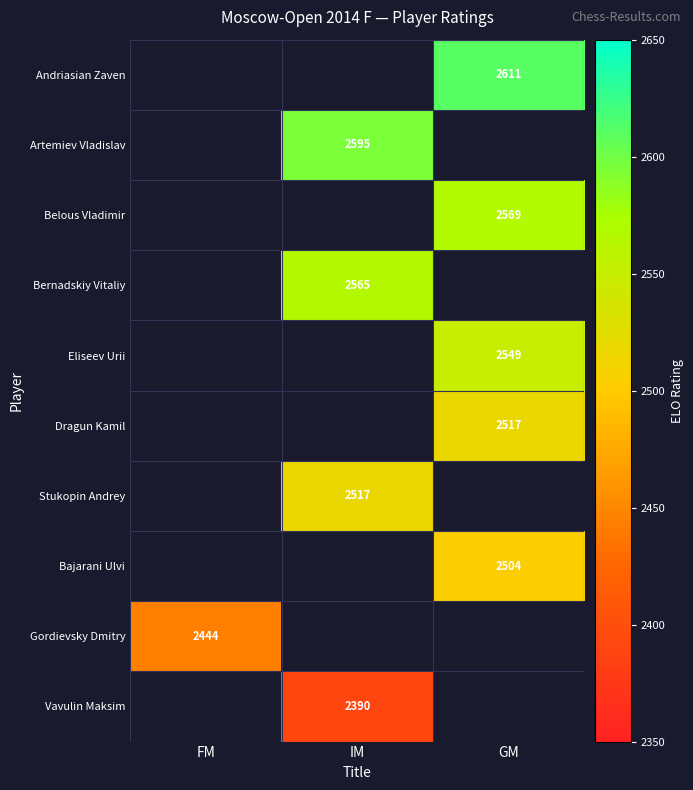

The Vavulin Maksim series shows 1503 at IM. True or false?

False